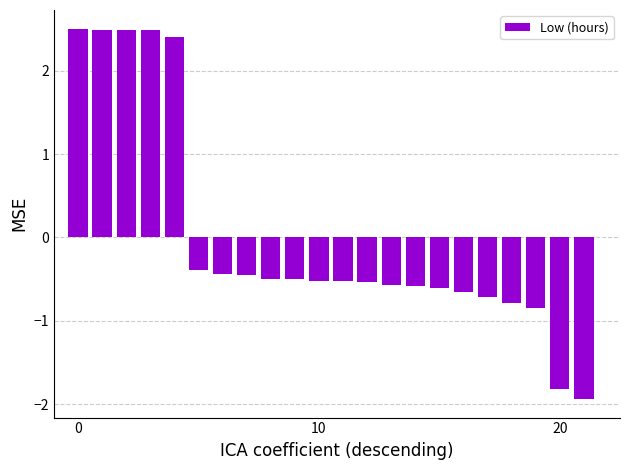

What is the difference between the maximum and second lowest values?

4.3